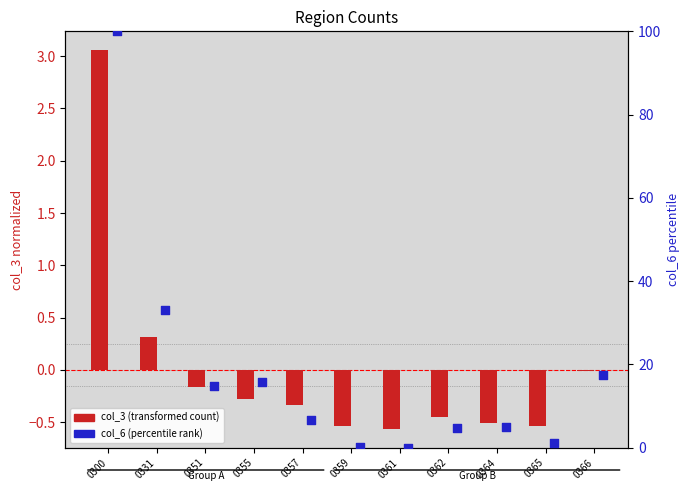

Which series contains the lowest Y value?

col_3 (transformed)